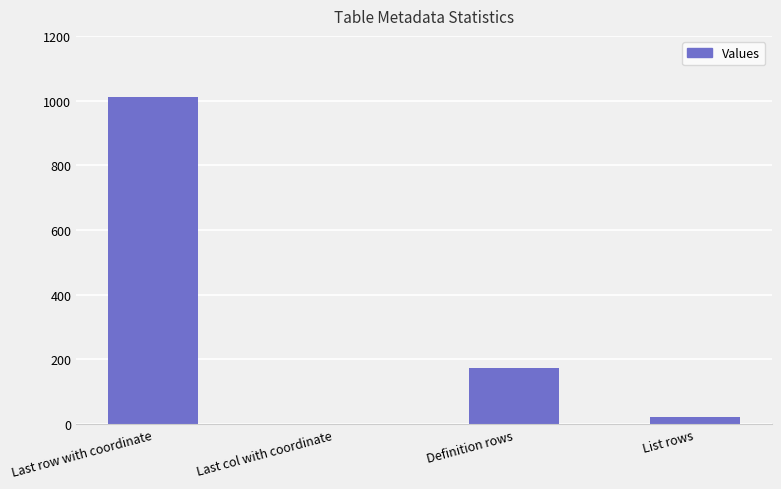

Between Last col with coordinate and Definition rows, which is larger?

Definition rows